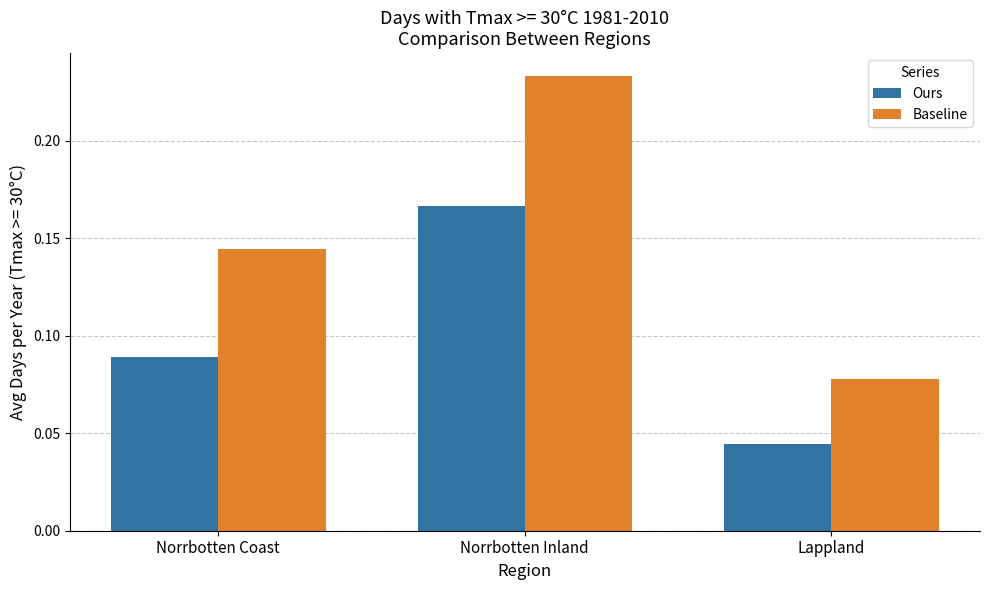

What are all the series names shown in the legend?

Ours, Baseline